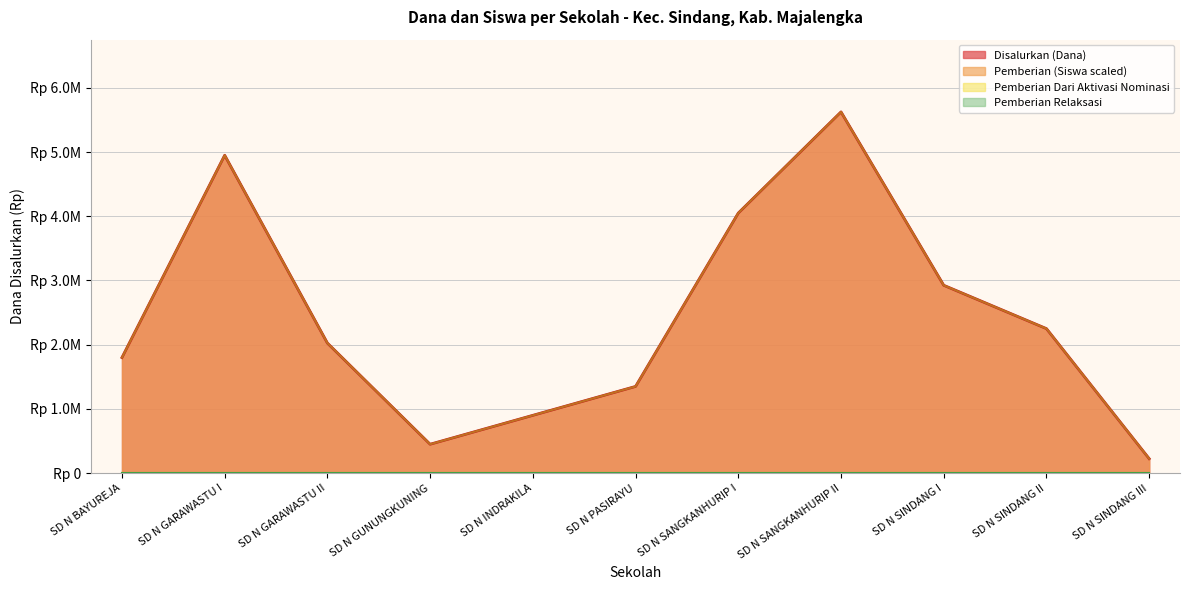

Reading left to right, transcribe all the data shown in this chart.

Disalurkan (Dana): 1800000	4950000	2025000	450000	900000	1350000	4050000	5625000	2925000	2250000	225000
Pemberian (Siswa): 1800000	4950000	2025000	450000	900000	1350000	4050000	5625000	2925000	2250000	225000